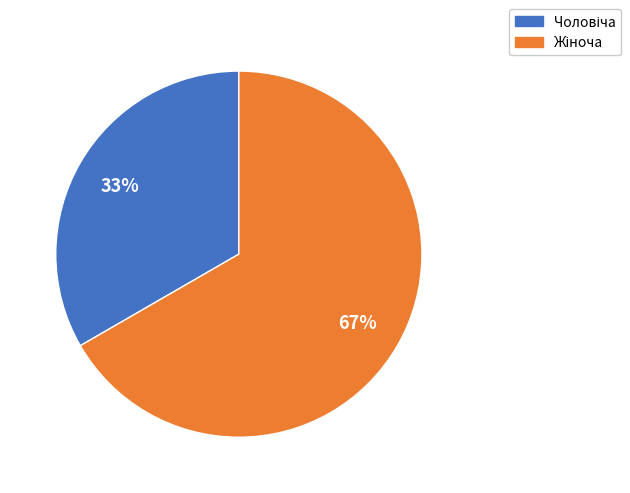

To the nearest percent, what is the average slice percentage?

50%